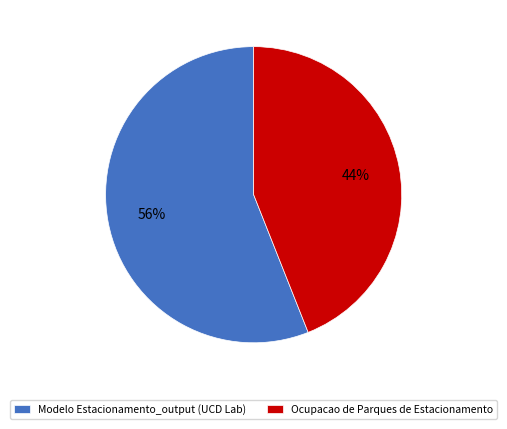

Which has a higher value, Modelo Estacionamento_output (UCD Lab) or Ocupacao de Parques de Estacionamento?

Modelo Estacionamento_output (UCD Lab)